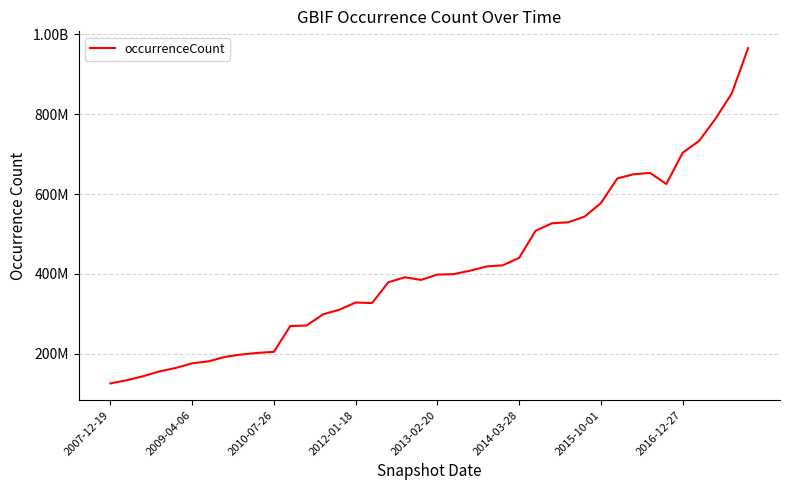

Does the chart display data point markers on the line(s)?

No